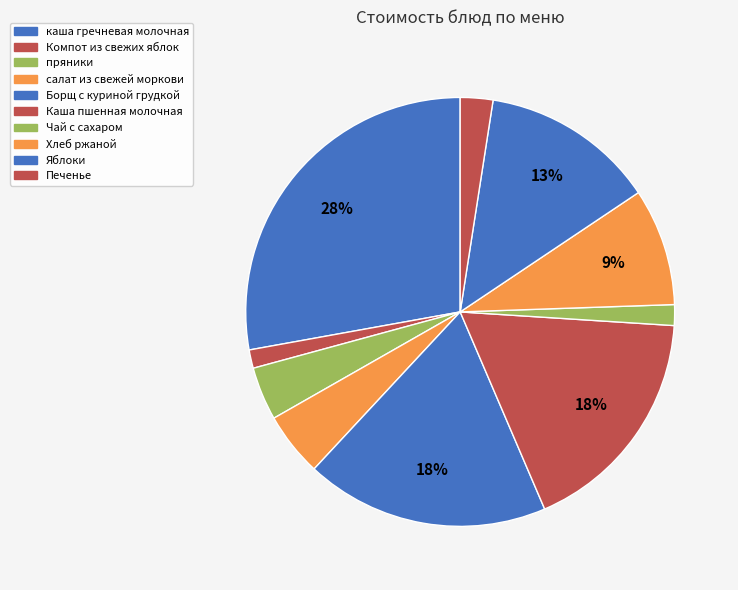

Count the number of slices in the pie.

10